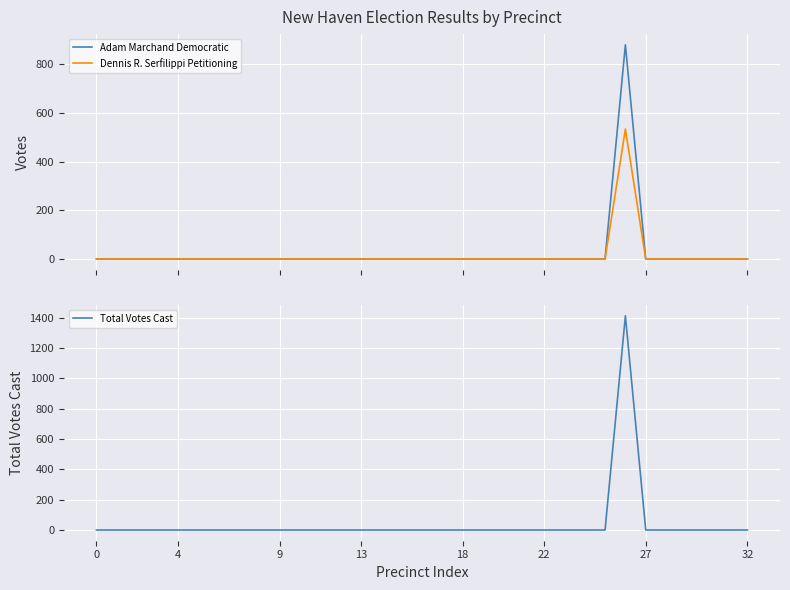

How many positive values does the Adam Marchand Democratic series have?

1